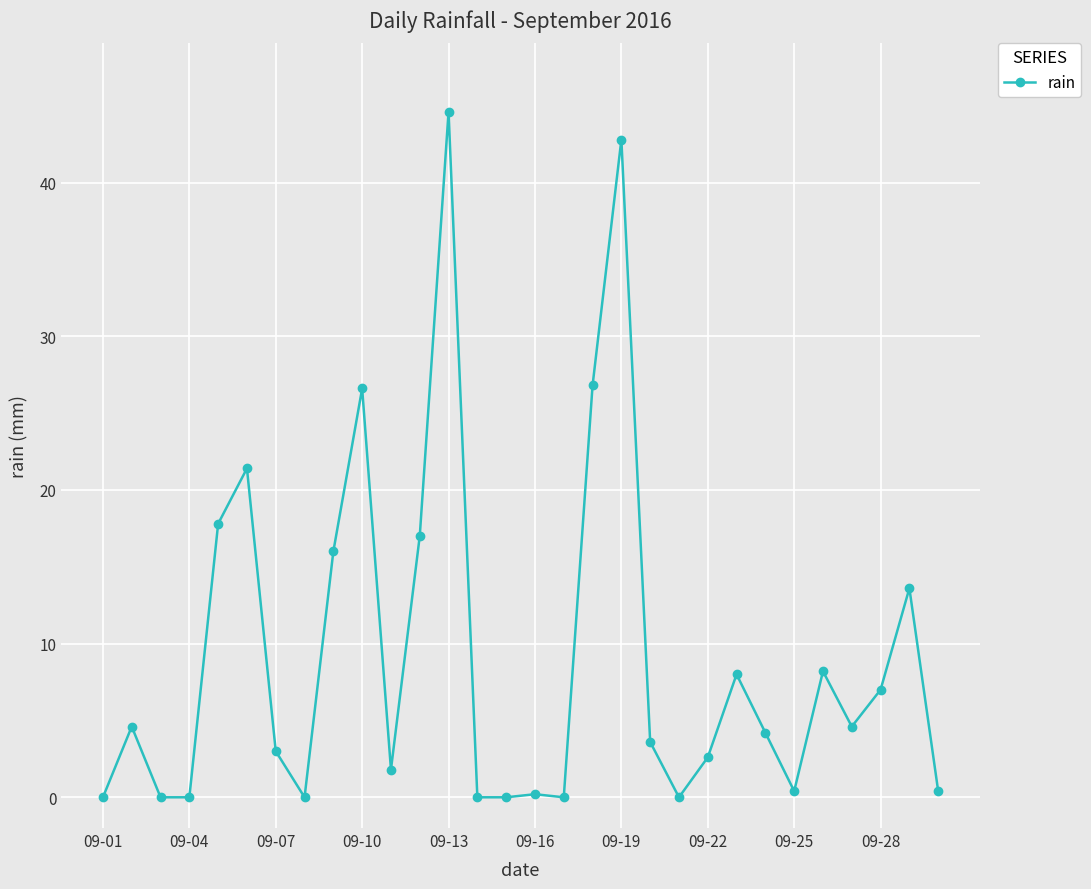

How many values exceed 4?

15